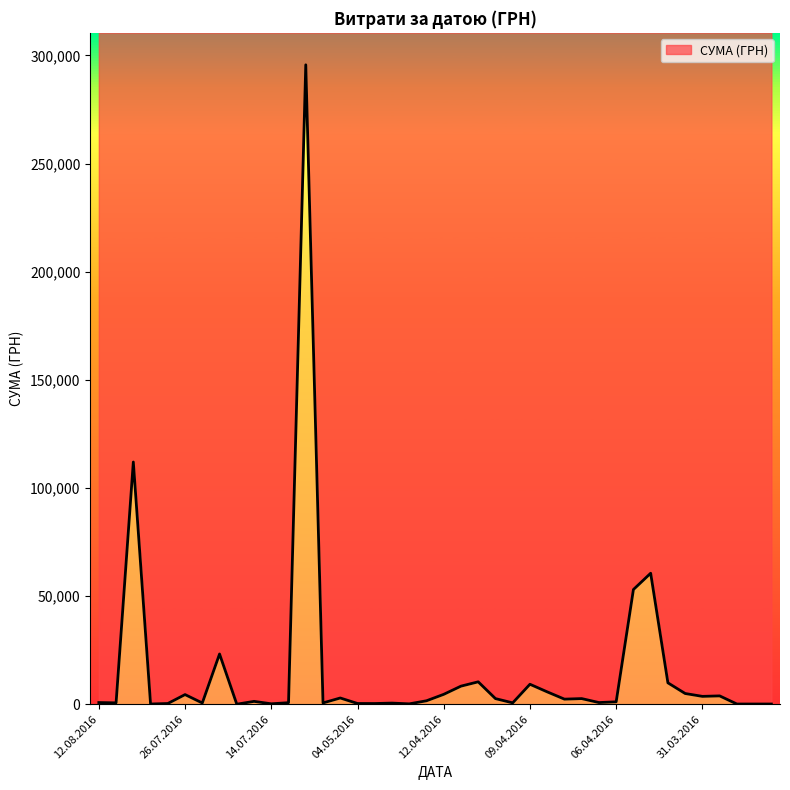

What is the smallest value displayed?

11.2